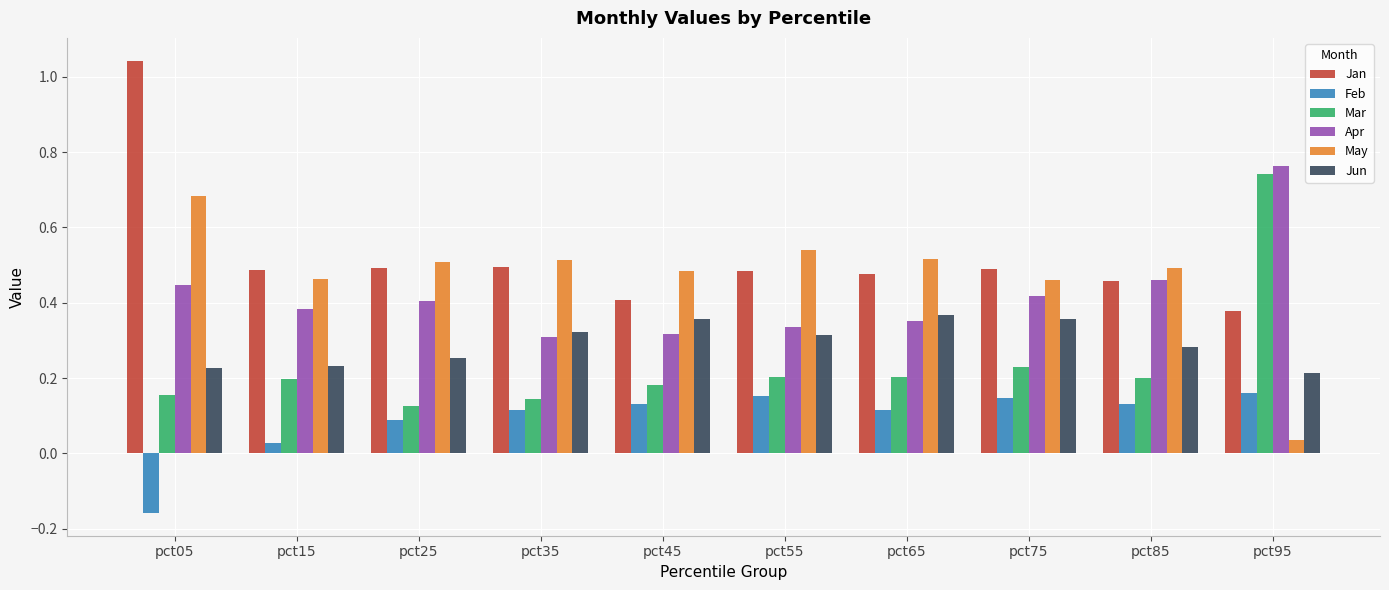

Where does the Feb series first go above 0?

pct15